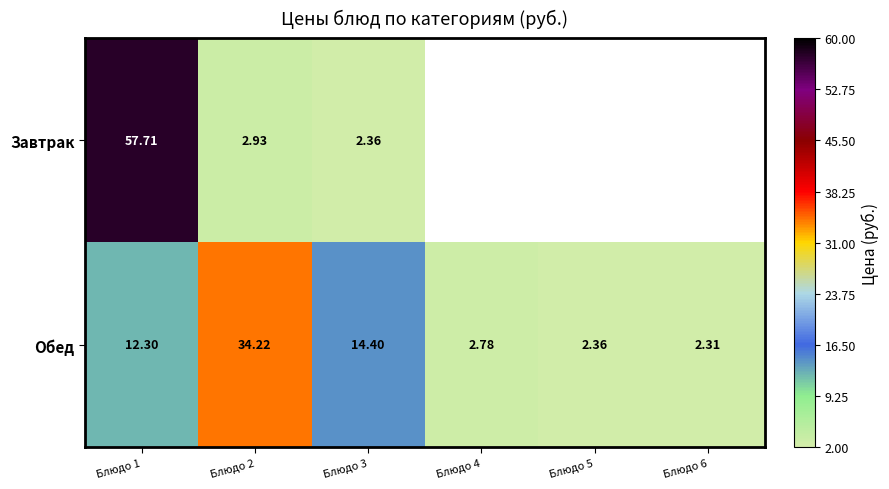

Count the number of categories in the chart.

6